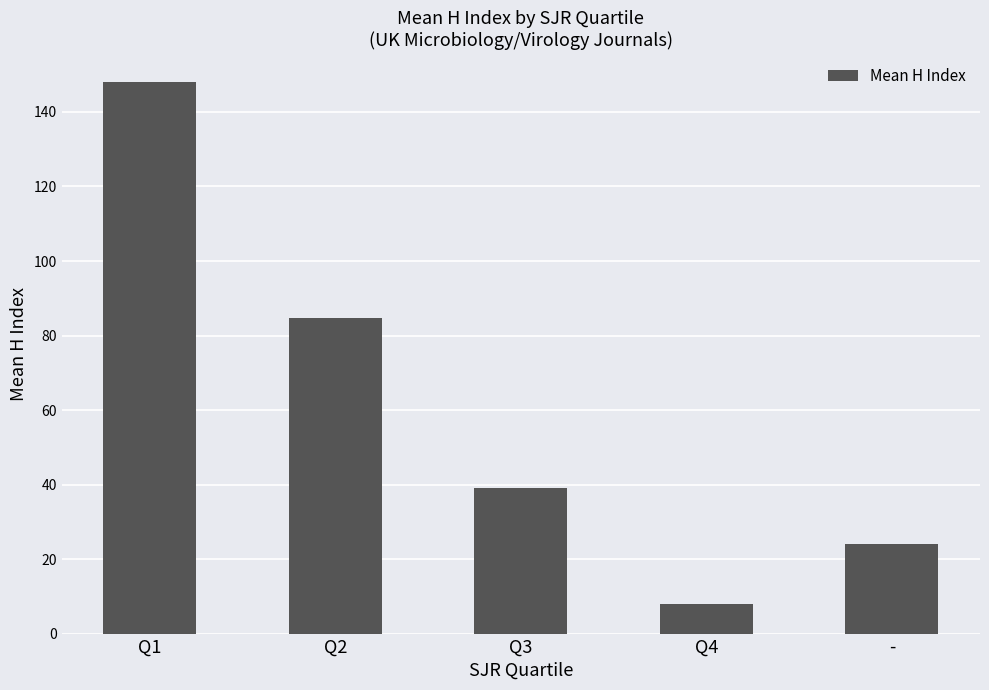

What is the change in value from Q4 to -?

+16.0